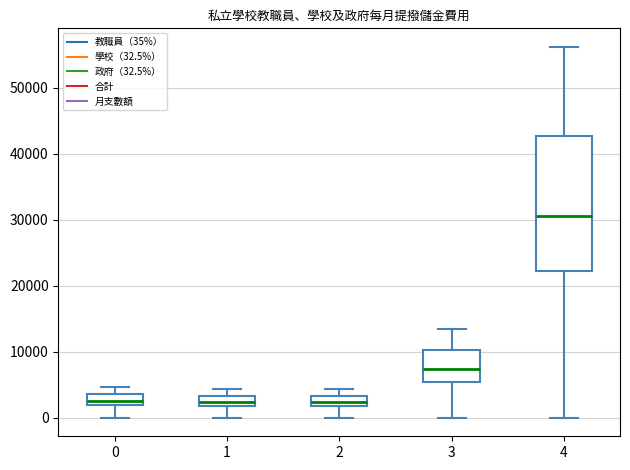

Where is the lower edge of the box at x = 2 on the y-axis? The values are not printed on the chart, so give them approximately, as read against the axis.

2000